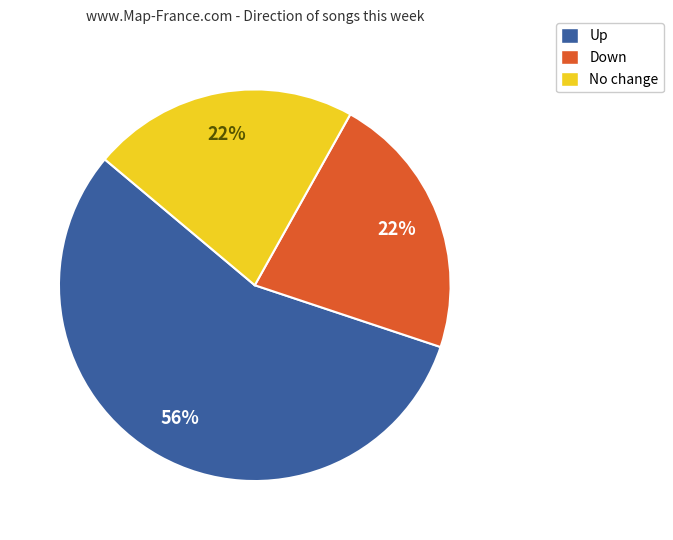

To the nearest percent, what is the average slice percentage?

33%